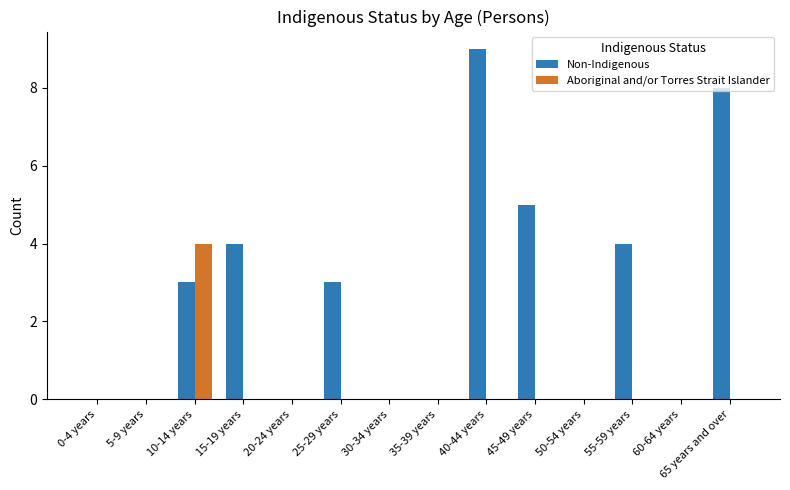

What is the greatest value displayed?

9